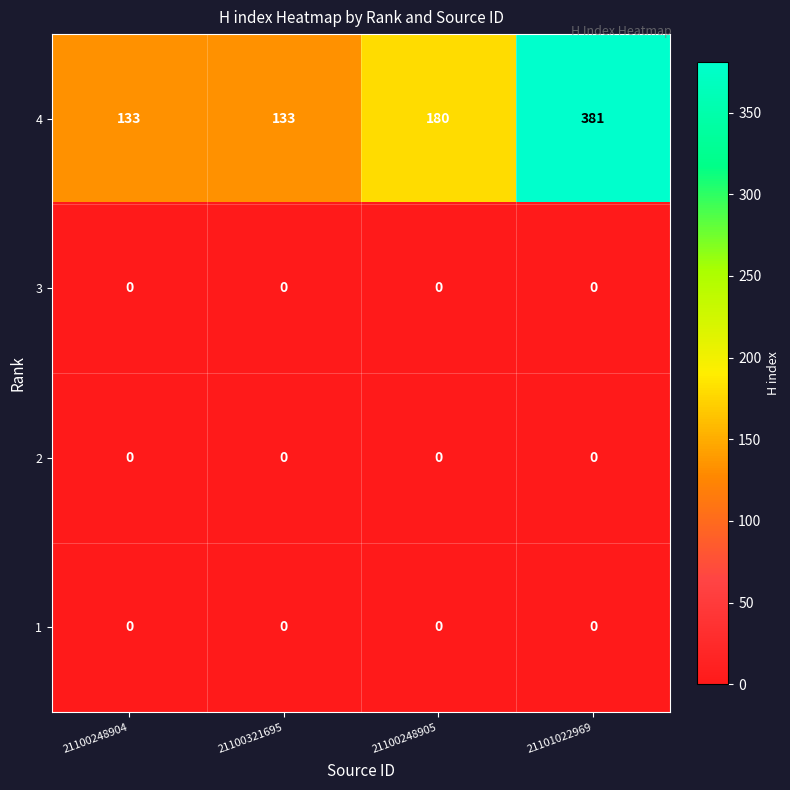

Which series changed the most between 21100248904 and 21101022969?

4